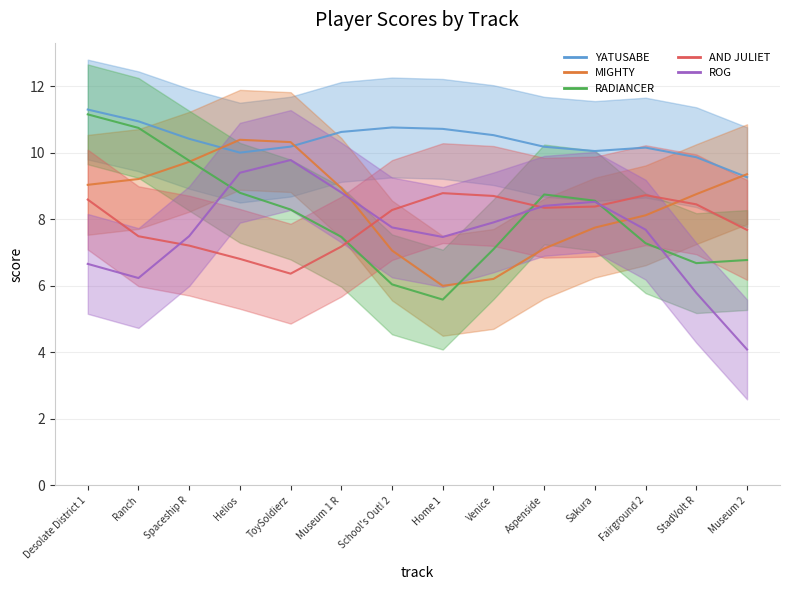

What is the value of the RADIANCER point at the 3rd from the left?

10